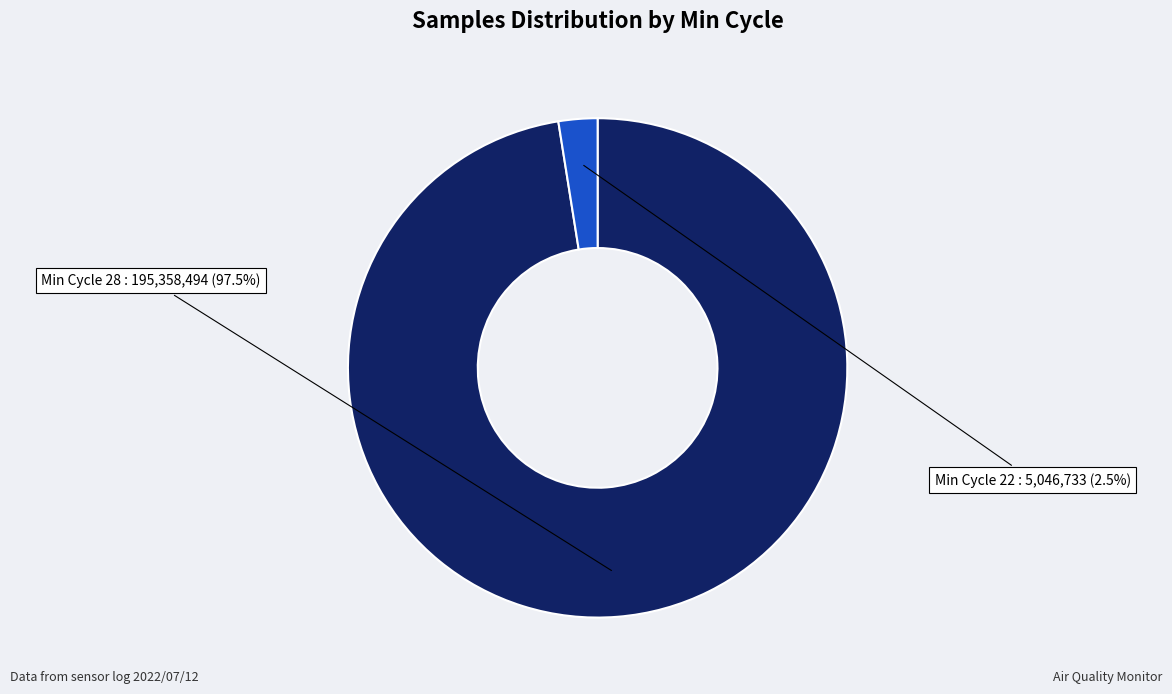

Does any single category account for the majority?

Yes